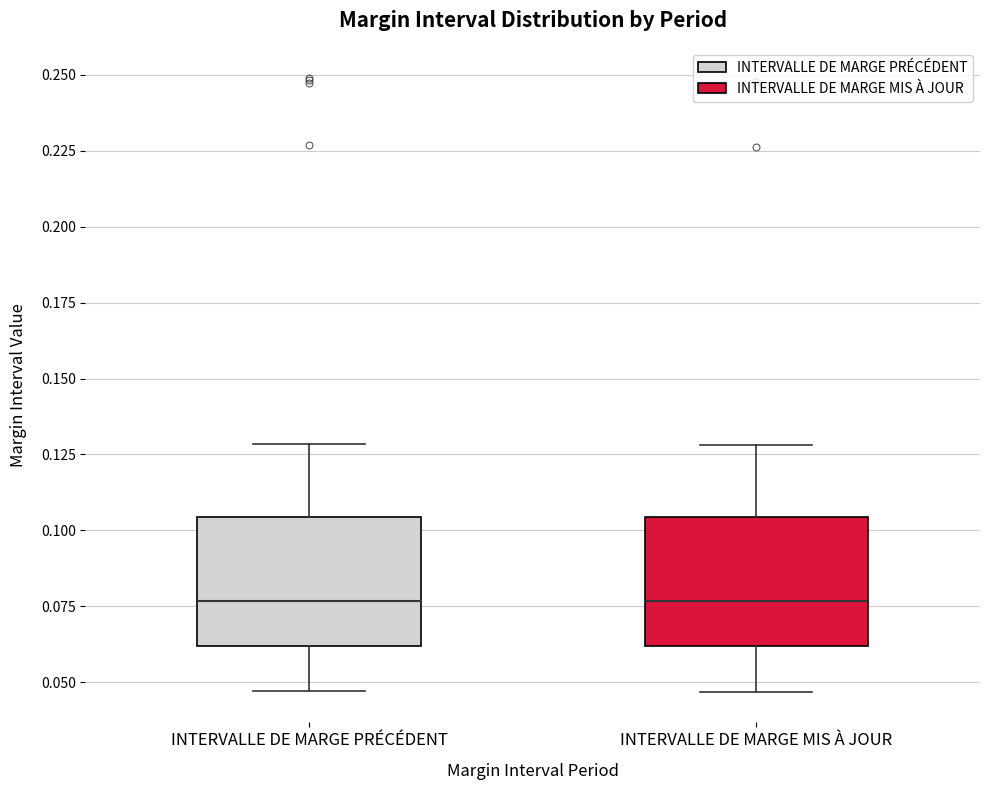

Where does the lower whisker of the box for INTERVALLE DE MARGE PRÉCÉDENT end on the y-axis? The values are not printed on the chart, so give them approximately, as read against the axis.

0.045